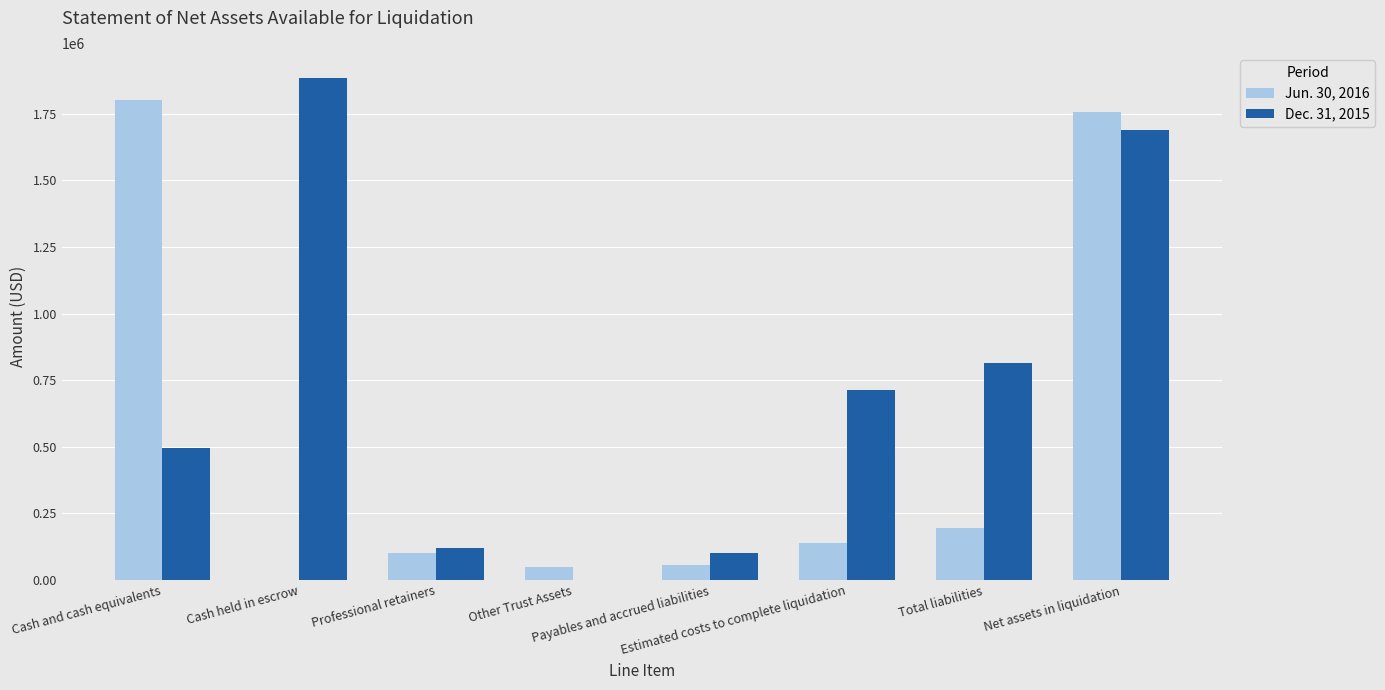

What is the maximum value shown in the chart?

1883920